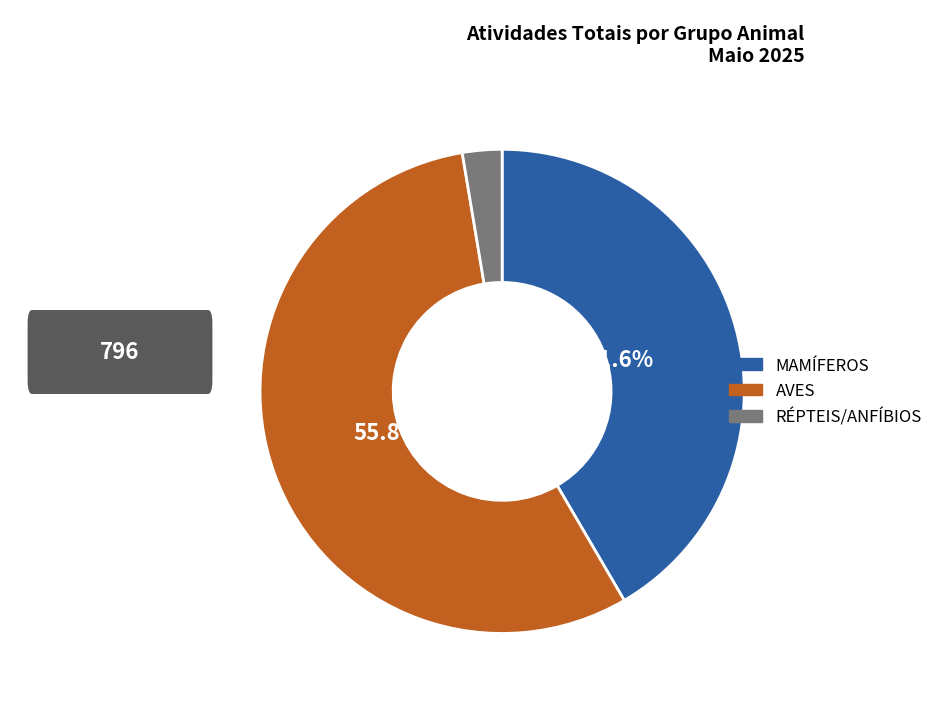

What portion of the pie excludes MAMÍFEROS?

58.4%